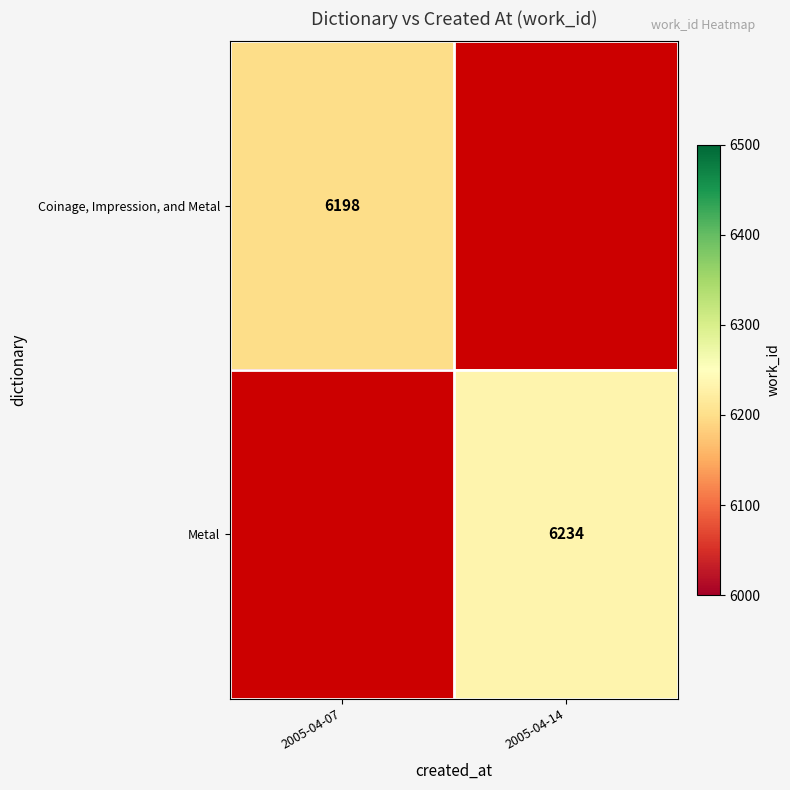

Is the value of Metal at 2005-04-14 greater than the value of Coinage, Impression, and Metal at 2005-04-07?

Yes